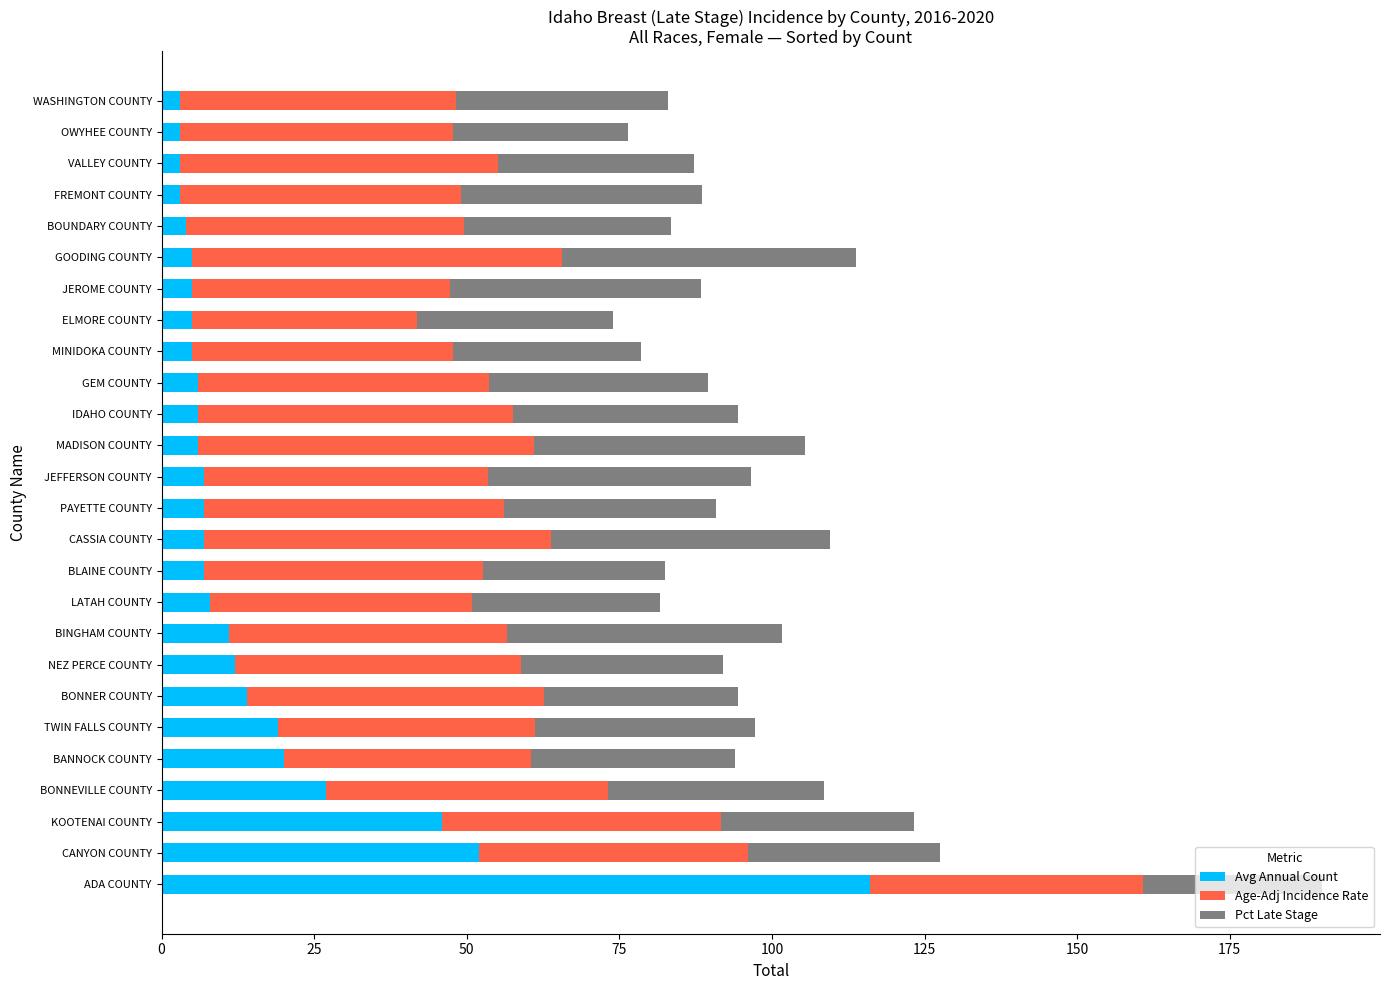

What is the total value across all series at BOUNDARY COUNTY?

83.5